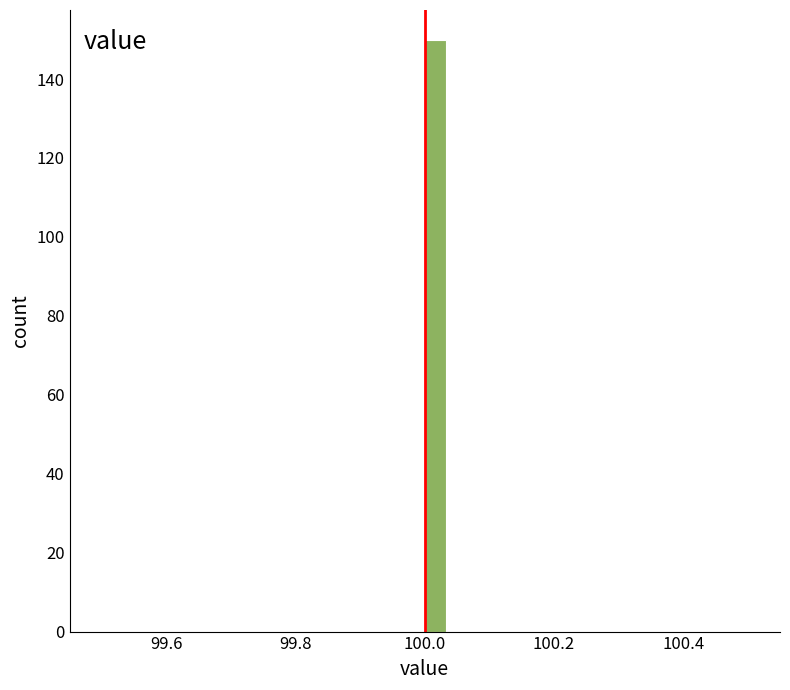

Around what value on the x-axis is the tallest bar? Give the approximate position of its centre, as read against the axis.

100.02